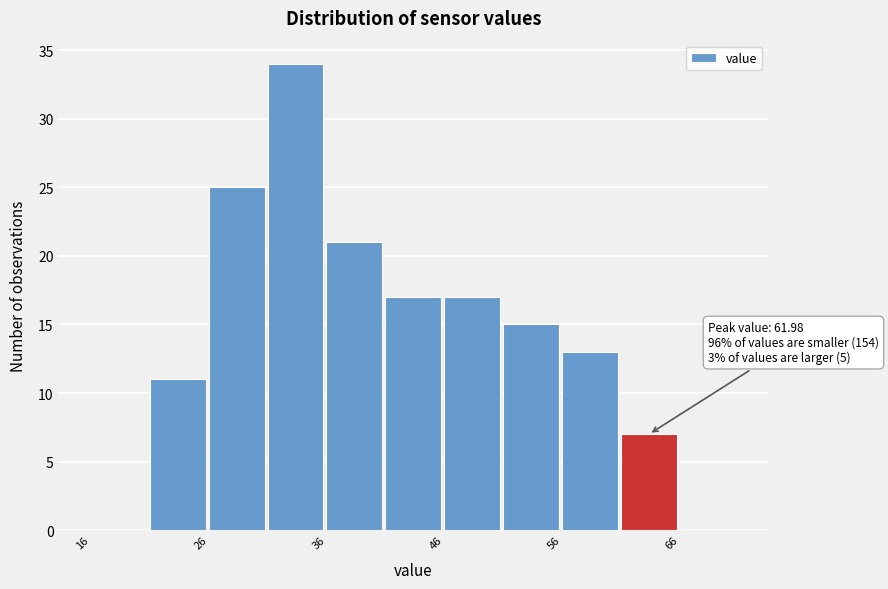

Which range on the x-axis has the tallest bar?

31.5 to 36.5